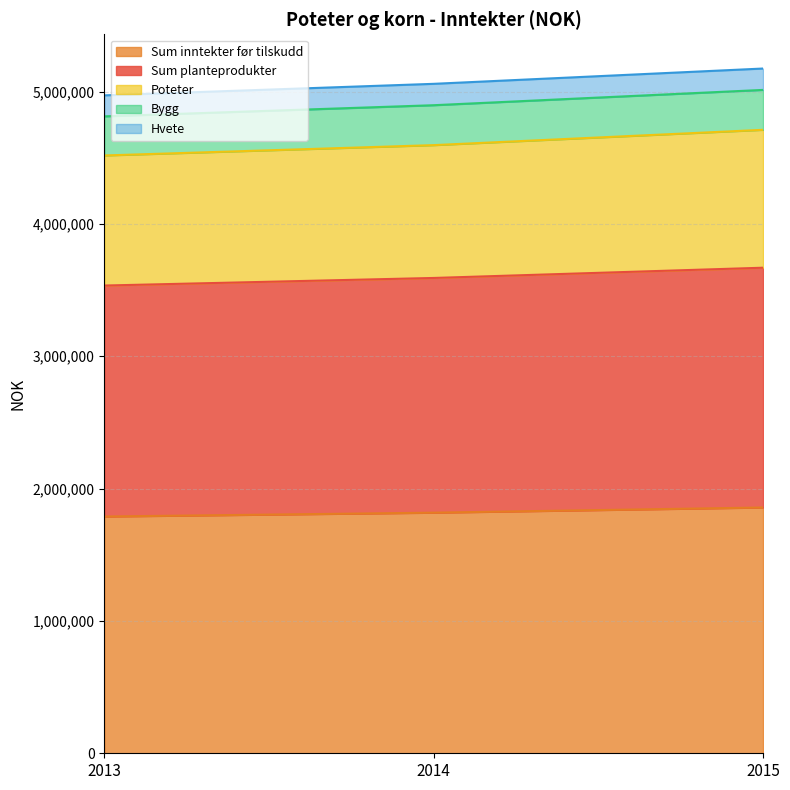

Is the value of Poteter at 2013 greater than the value of Sum inntekter før tilskudd at 2015?

Yes